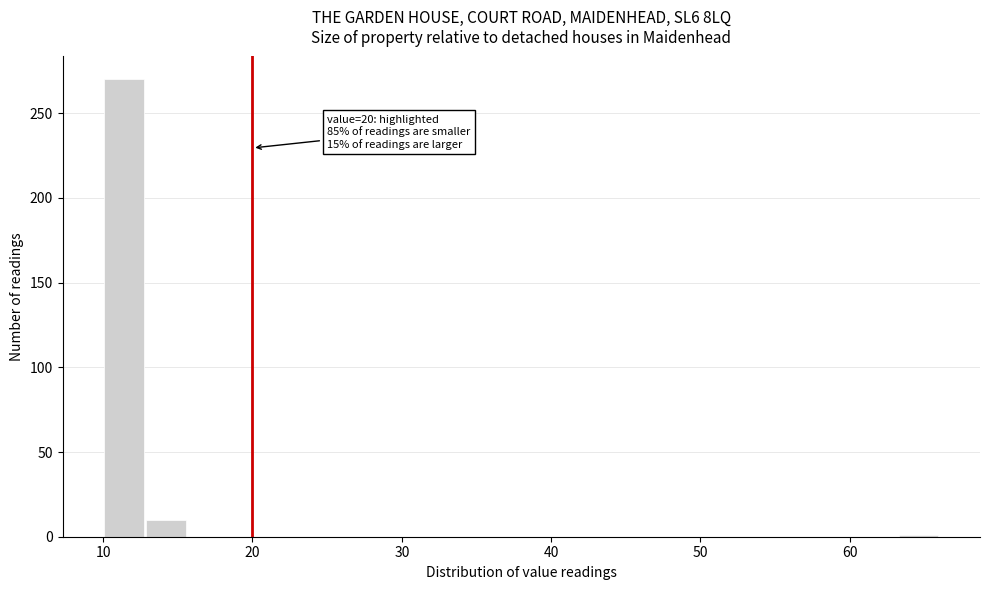

Around what value on the x-axis is the tallest bar? Give the approximate position of its centre, as read against the axis.

11